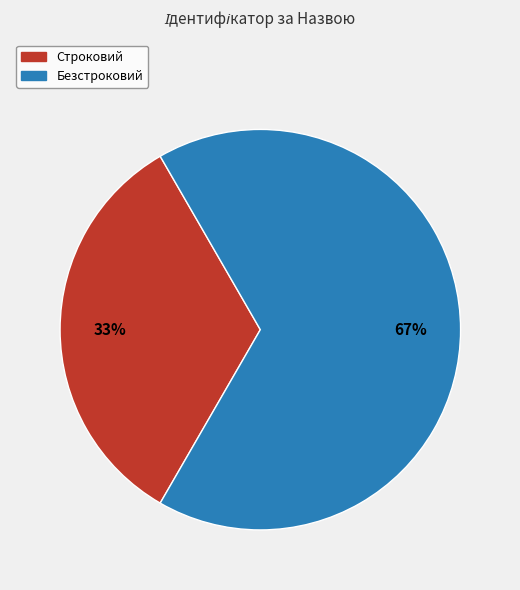

What percentage is the Строковий slice, to the nearest percent?

33%